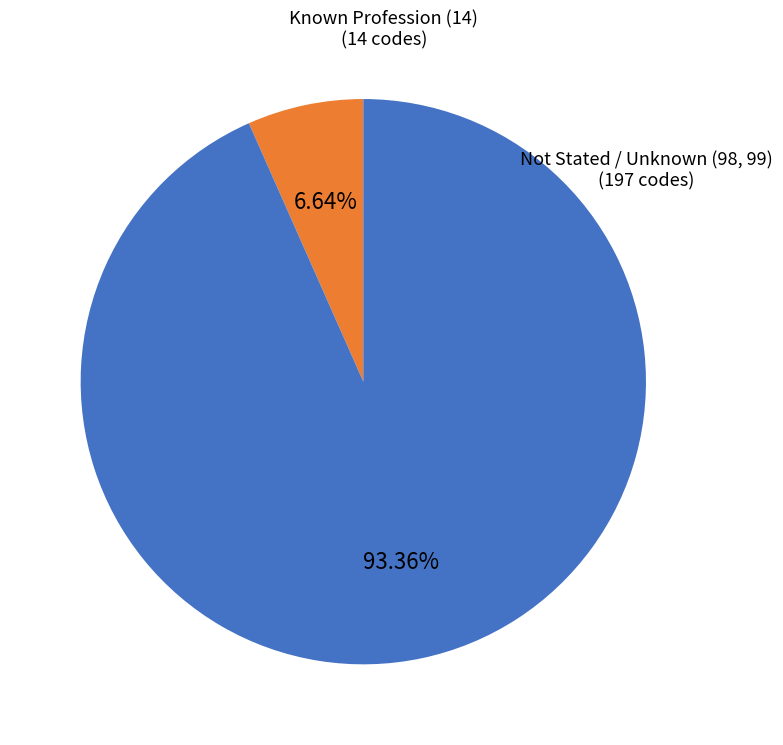

Is there any slice that represents more than half of the pie?

Yes